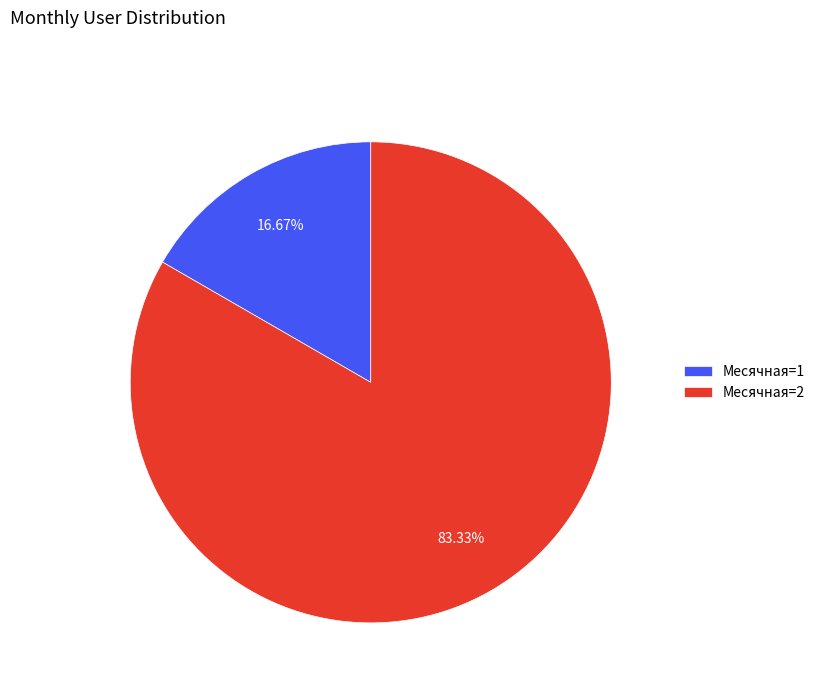

Is the sum of Месячная=1 and Месячная=2 greater than half?

Yes